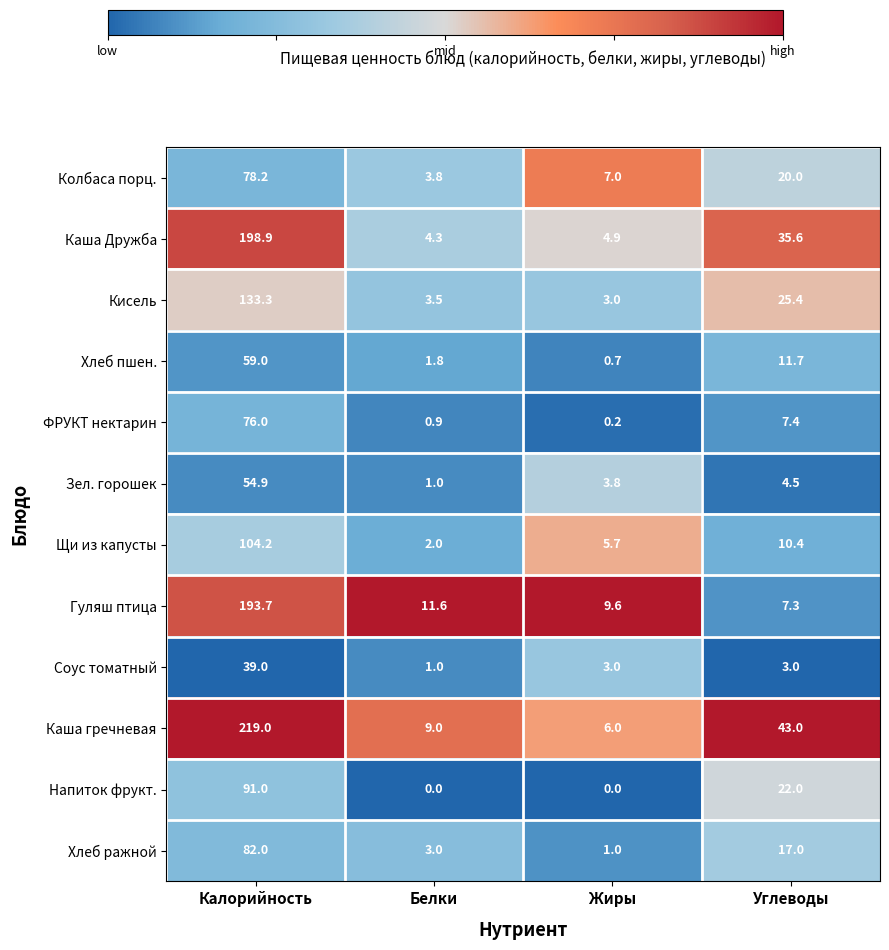

List the labels in order of Хлеб ражной value, largest first.

Калорийность, Углеводы, Белки, Жиры